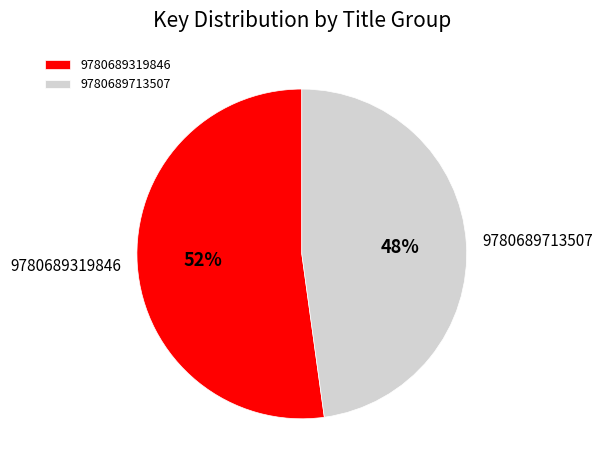

How many segments does this pie chart have?

2